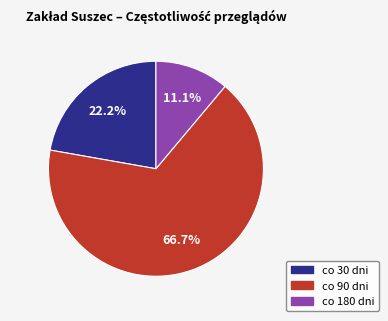

How many segments does this pie chart have?

3